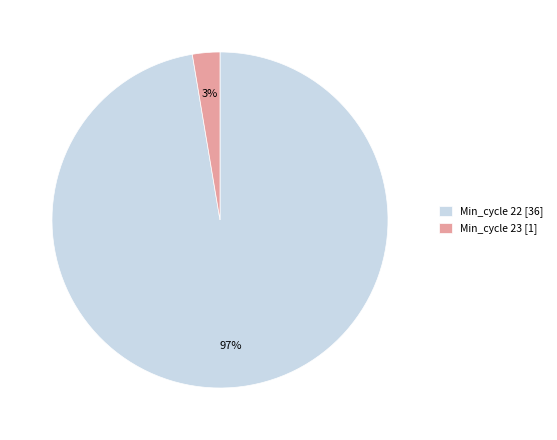

Between Min_cycle 23 [1] and Min_cycle 22 [36], which is larger?

Min_cycle 22 [36]